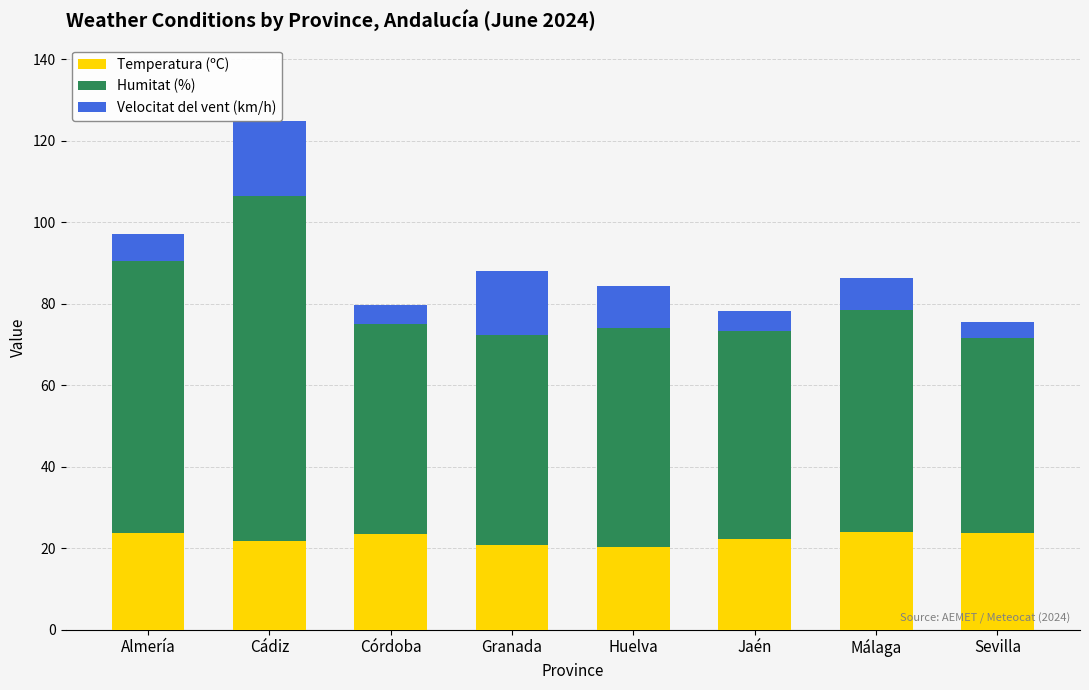

What is the value of the Temperatura (ºC) bar at the 6th from the left?

22.4